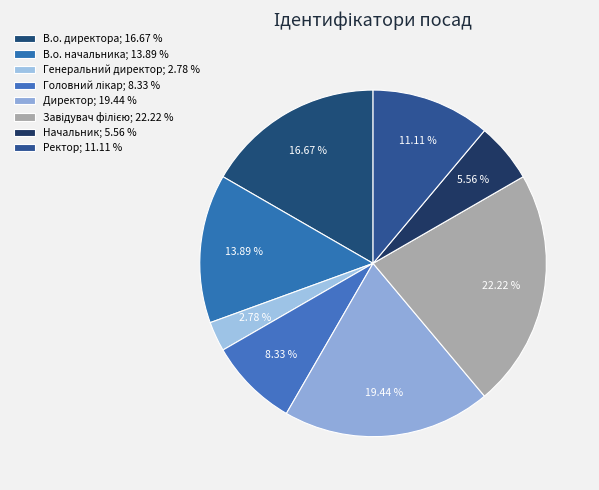

Is Генеральний директор the majority of the pie?

No